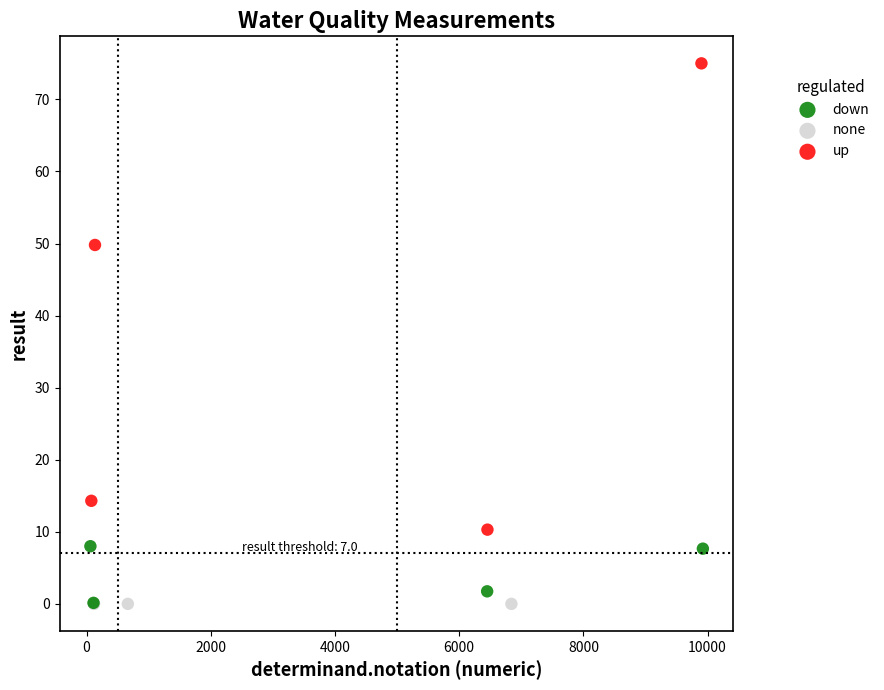

Which series has the widest spread of Y values?

up